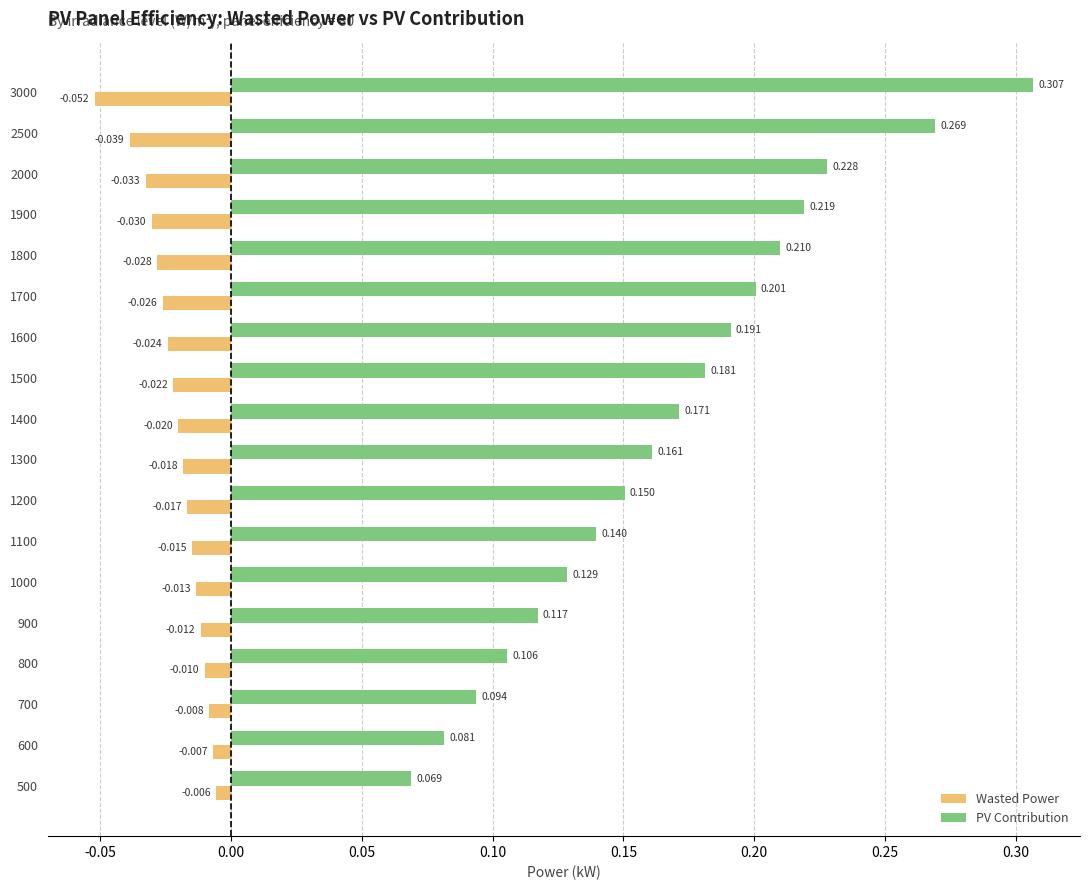

List the labels in order of PV Contribution value, smallest first.

500, 600, 700, 800, 900, 1000, 1100, 1200, 1300, 1400, 1500, 1600, 1700, 1800, 1900, 2000, 2500, 3000